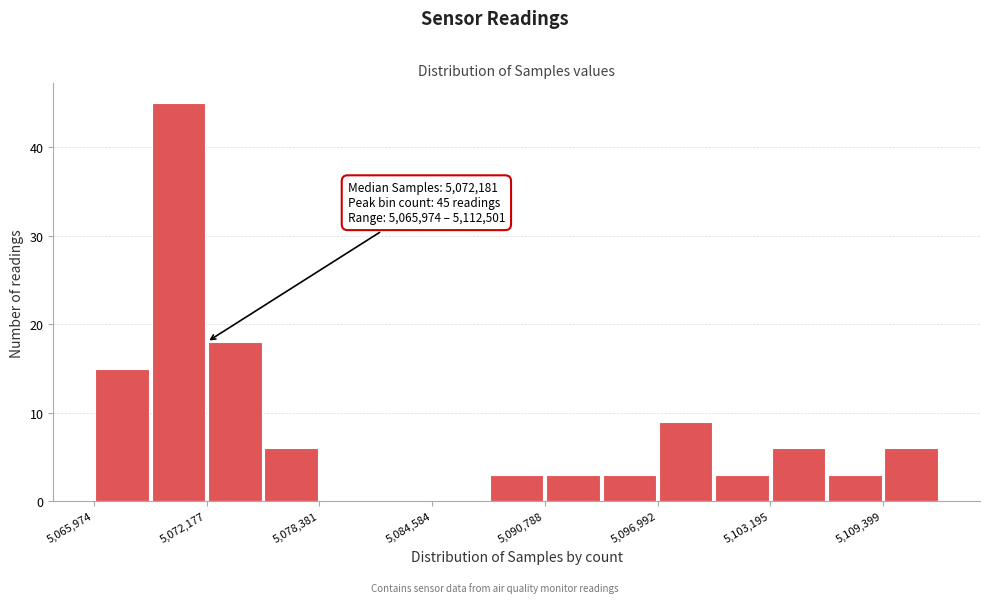

Read against the x-axis, roughly where is the centre of the tallest bar?

5071000